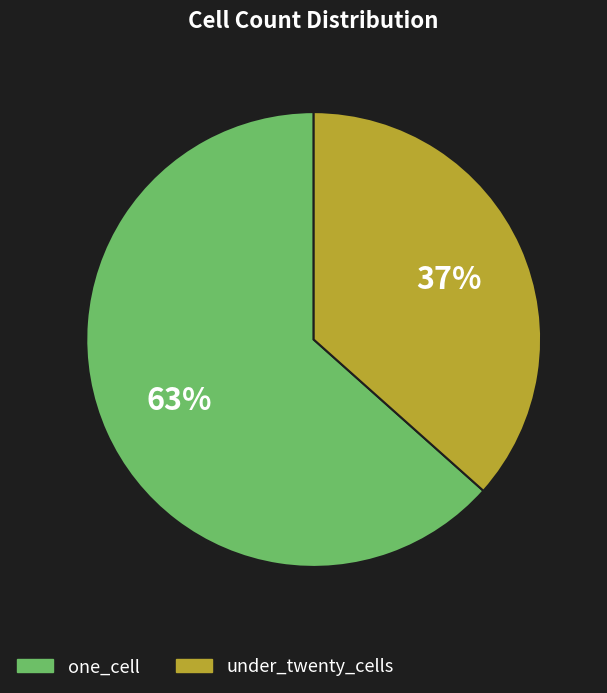

Is there any slice that represents more than half of the pie?

Yes